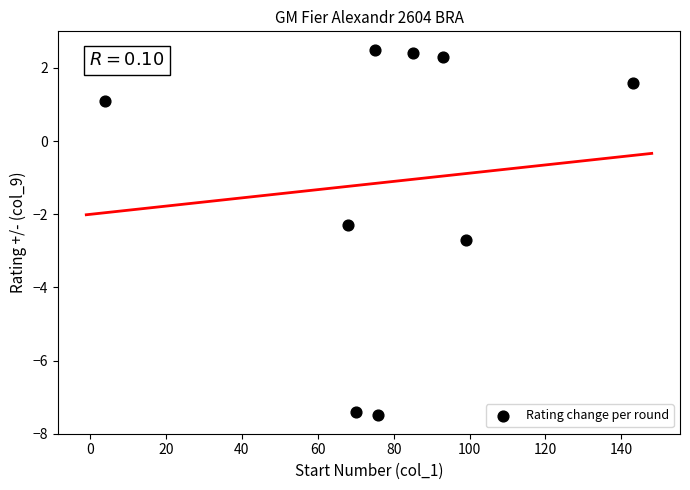

What is the range of Y values (max minus min)?

10.0